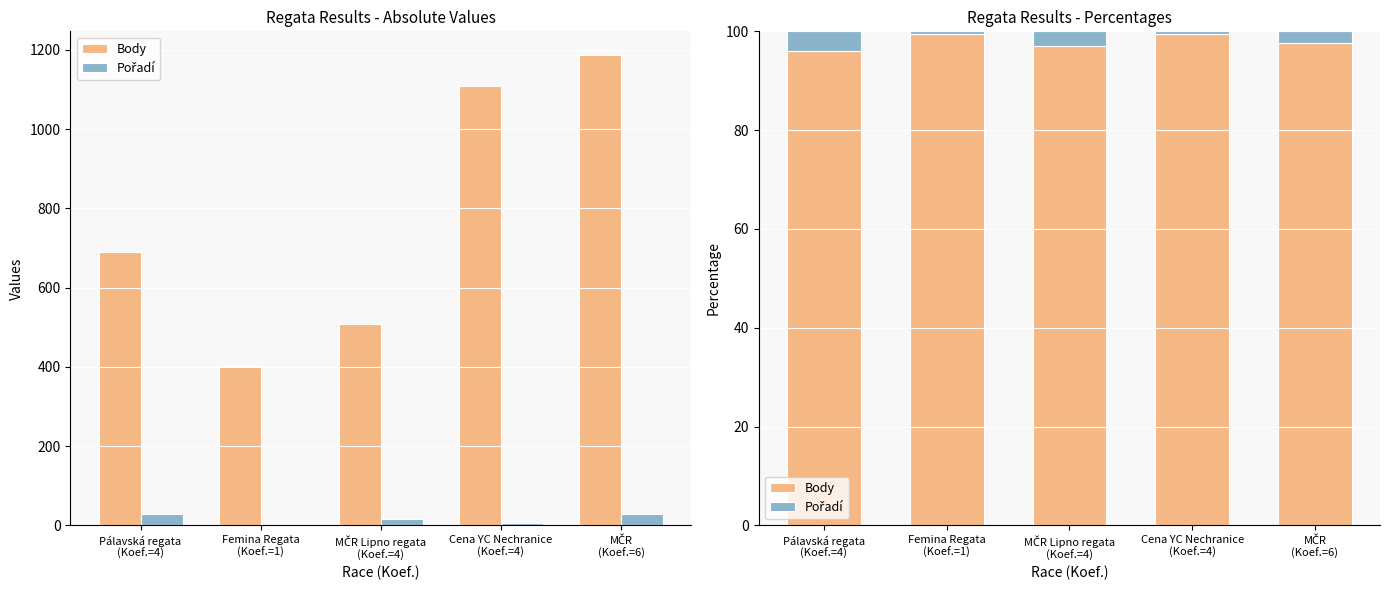

Count the number of categories in the chart.

5